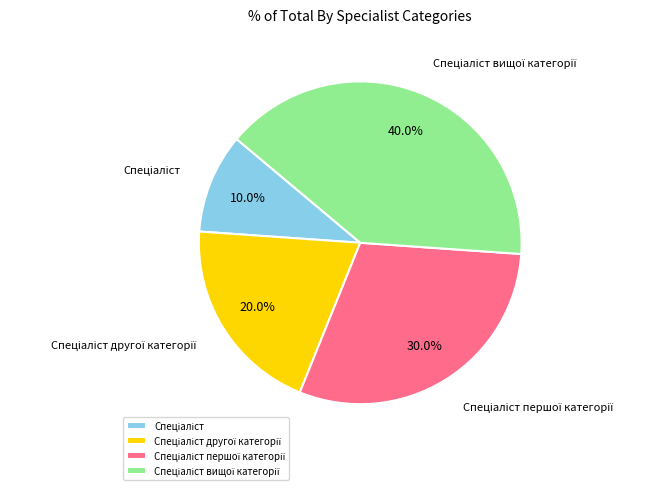

Is there a majority slice in this chart?

No